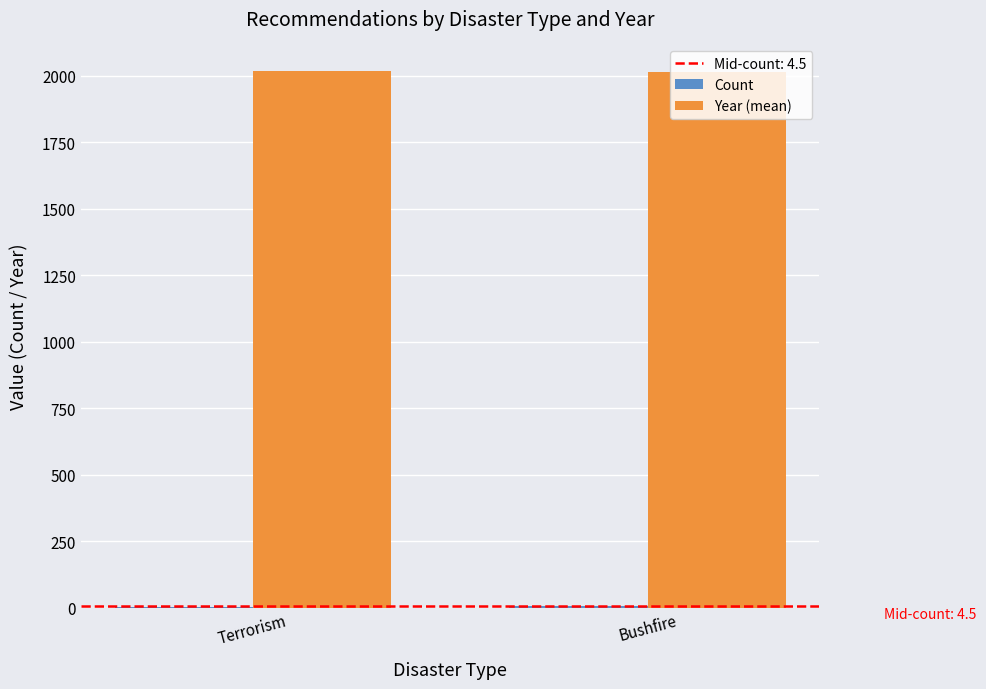

Which series has the largest total across all categories?

Year (mean)